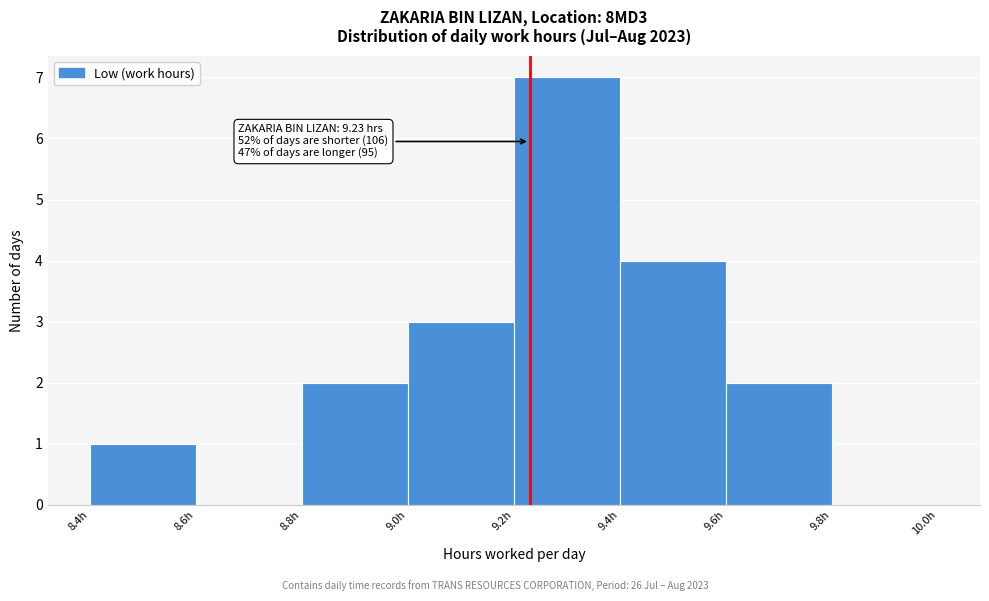

Over which range of the x-axis is the bar tallest?

9.2 to 9.4